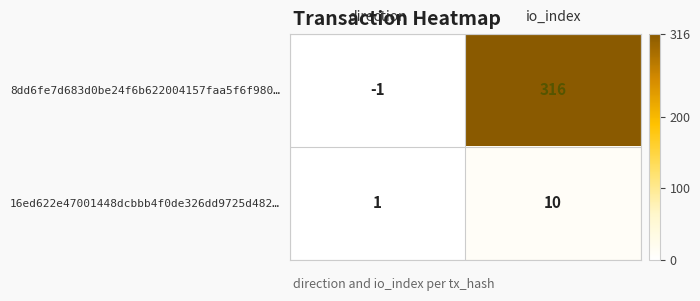

At how many categories does at least one series exceed 223?

1